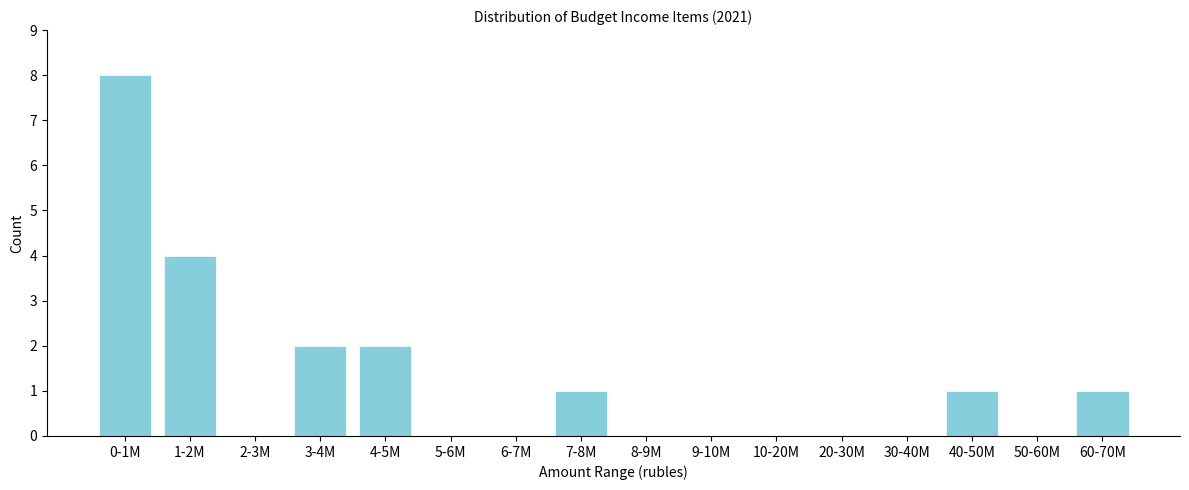

Reading left to right, list all the values displayed in this chart.

0-1M=8	1-2M=4	2-3M=0	3-4M=2	4-5M=2	5-6M=0	6-7M=0	7-8M=1	8-9M=0	9-10M=0	10-20M=0	20-30M=0	30-40M=0	40-50M=1	50-60M=0	60-70M=1